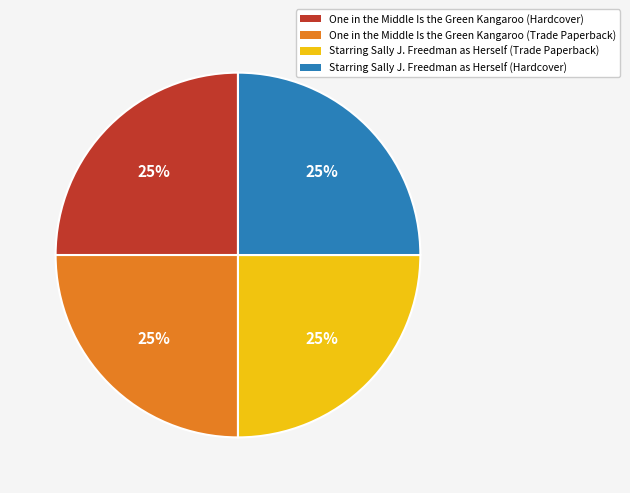

To the nearest percent, what is the average slice percentage?

25%